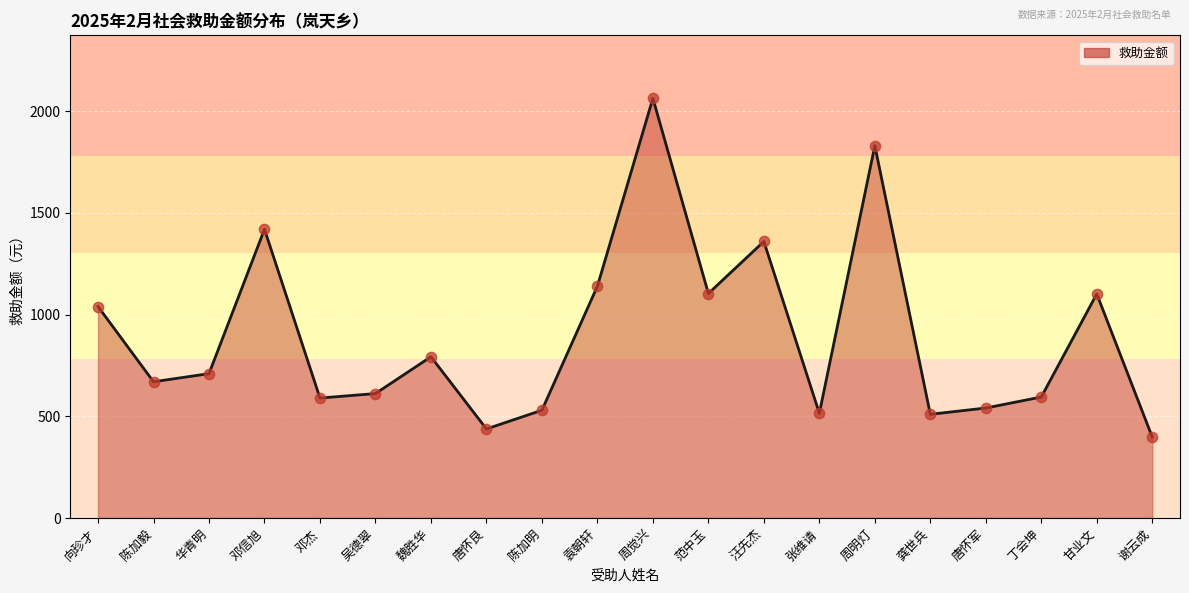

What is the change in value from 陈加明 to 周觉兴?

+1534